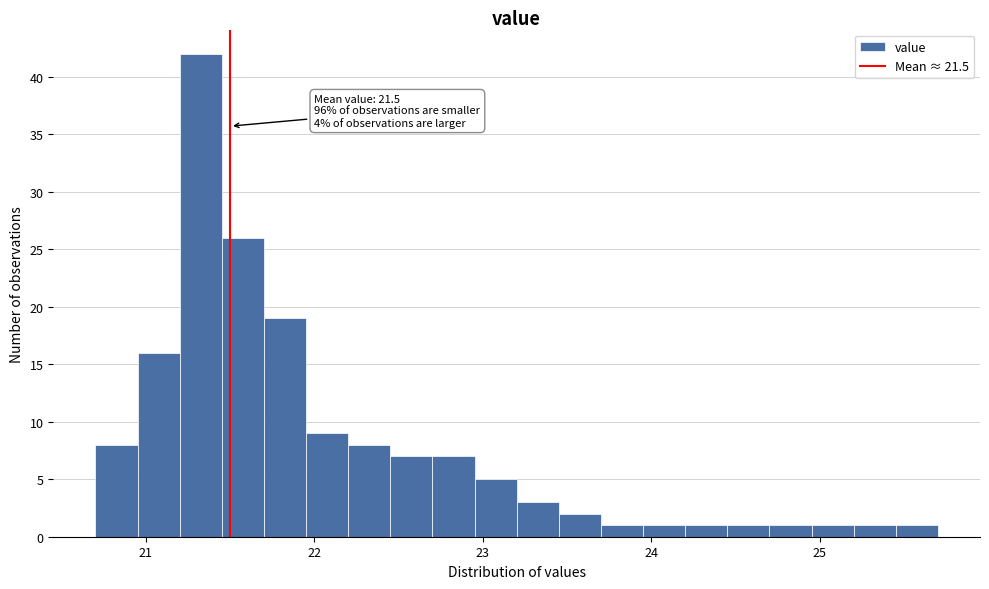

Around what value on the x-axis is the tallest bar? Give the approximate position of its centre, as read against the axis.

21.3